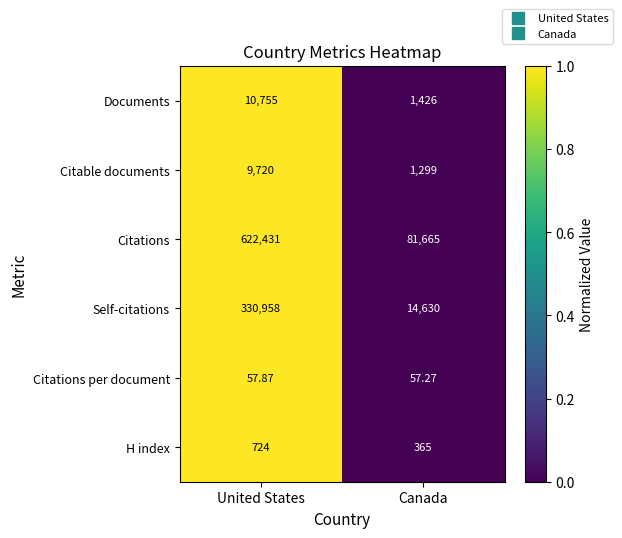

Which category has the highest value in the Citable documents series?

United States